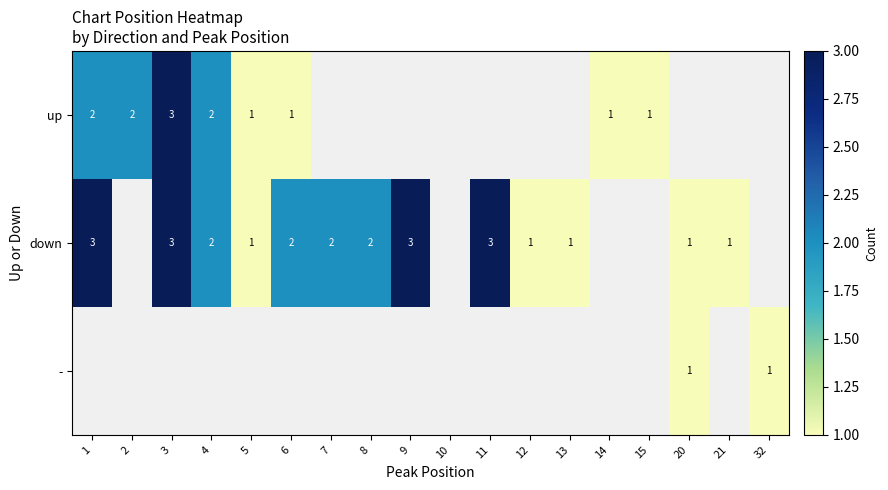

Is it true that up equals 3 at 4?

False